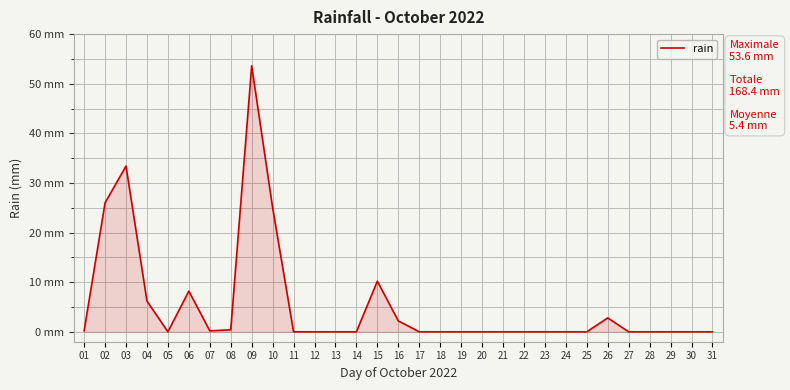

Does the chart display data point markers on the line(s)?

No